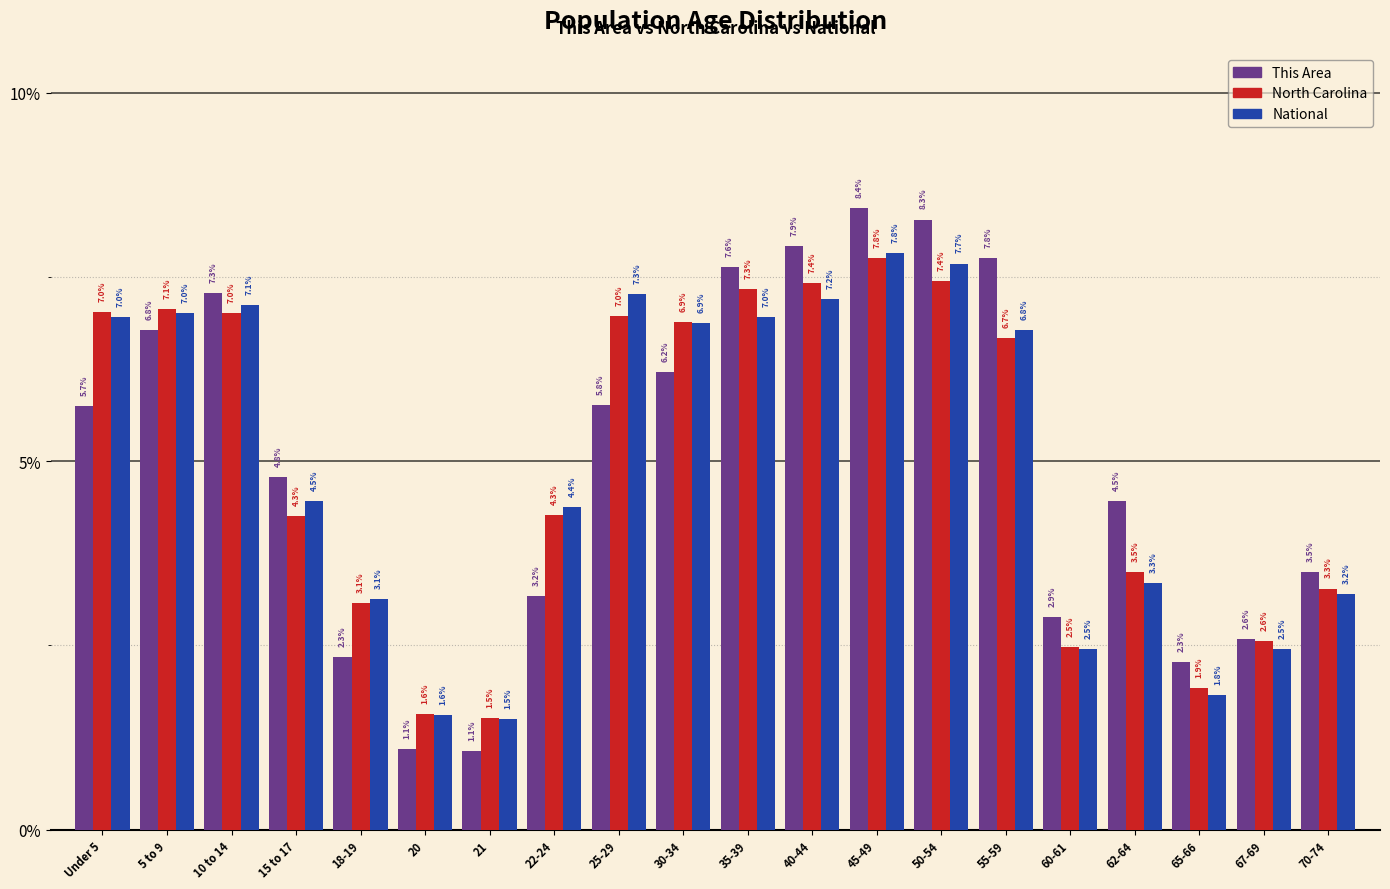

Reading right to left, extract all data points from this chart.

This Area: 3.5	2.6	2.3	4.5	2.9	7.8	8.3	8.4	7.9	7.6	6.2	5.8	3.2	1.1	1.1	2.3	4.8	7.3	6.8	5.7
North Carolina: 3.3	2.6	1.9	3.5	2.5	6.7	7.4	7.8	7.4	7.3	6.9	7.0	4.3	1.5	1.6	3.1	4.3	7.0	7.1	7.0
National: 3.2	2.5	1.8	3.3	2.5	6.8	7.7	7.8	7.2	7.0	6.9	7.3	4.4	1.5	1.6	3.1	4.5	7.1	7.0	7.0